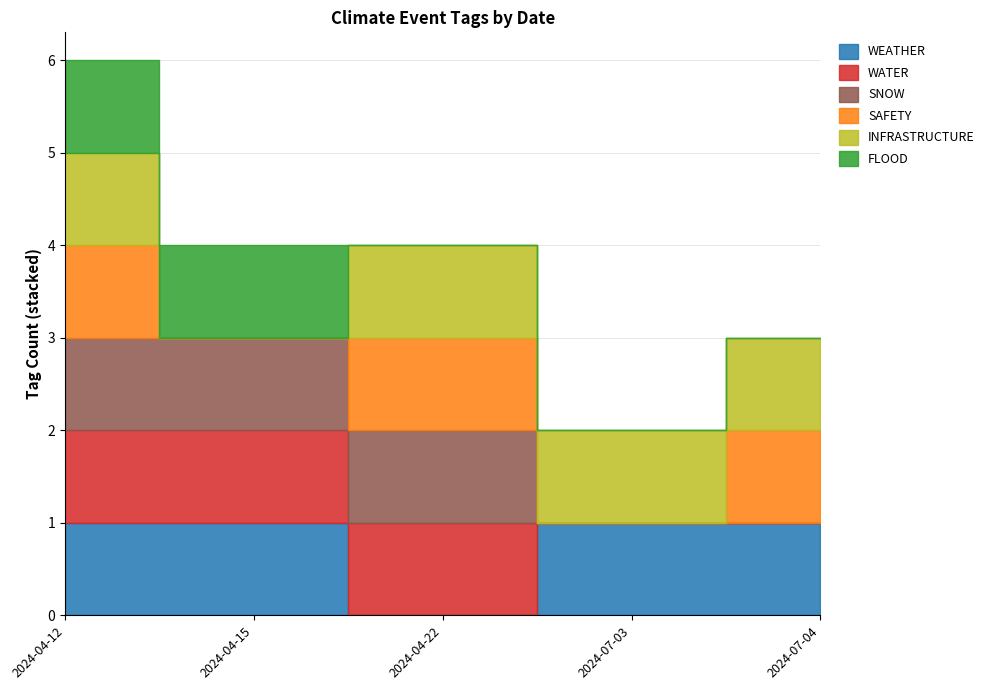

At which label is SNOW closest to 0?

2024-07-03